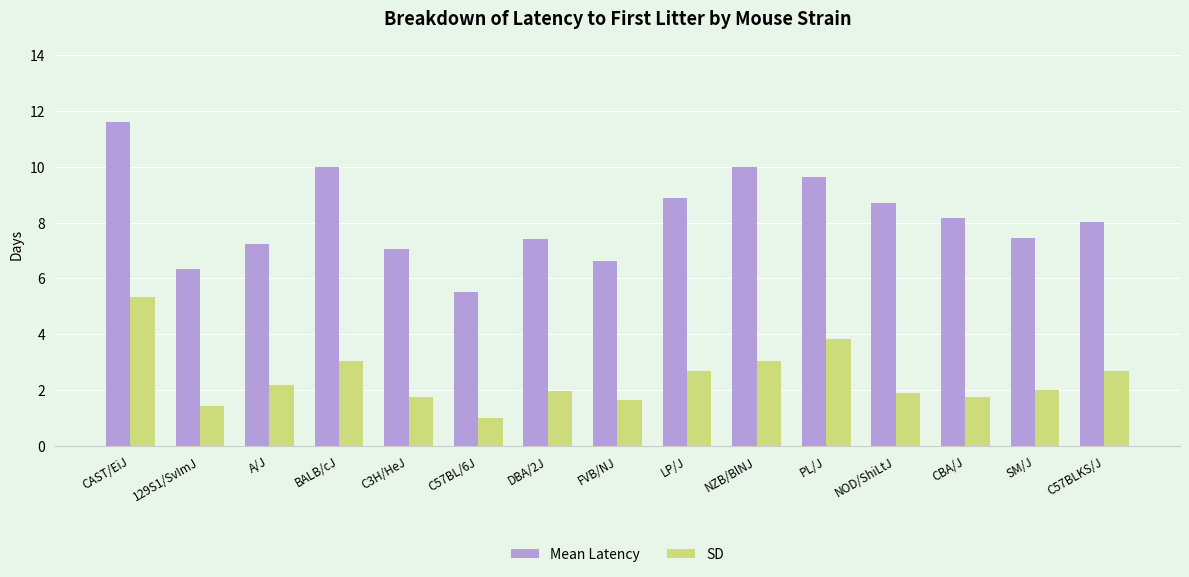

True or false: Mean Latency has a value of 8.7 at NOD/ShiLtJ.

True